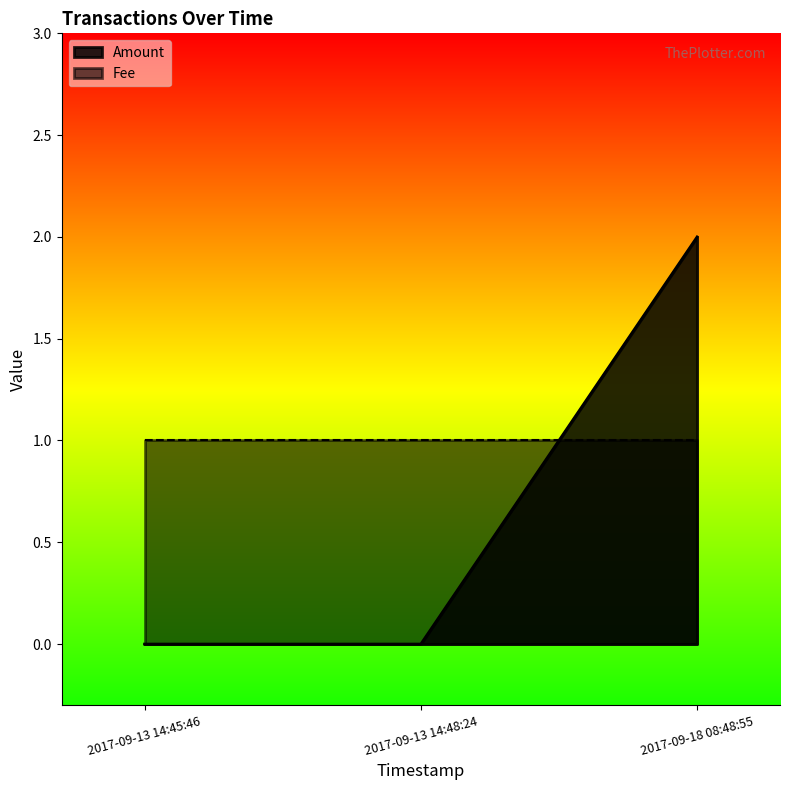

True or false: the data shows 0 at 2017-09-13 14:45:46.

True